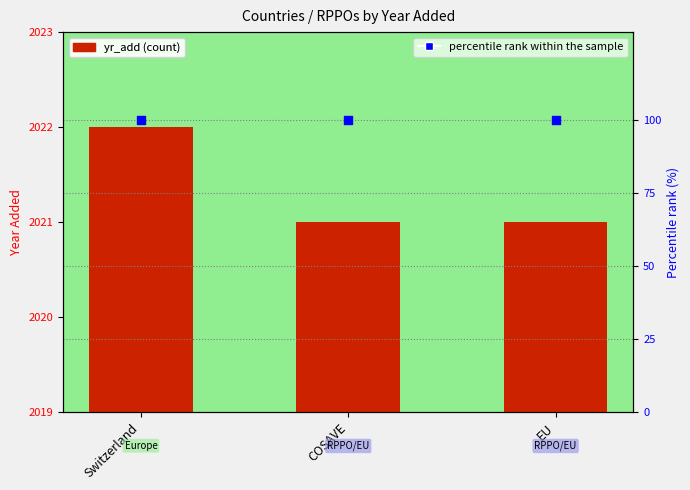

What are all the series names shown in the legend?

yr_add, percentile rank within the sample